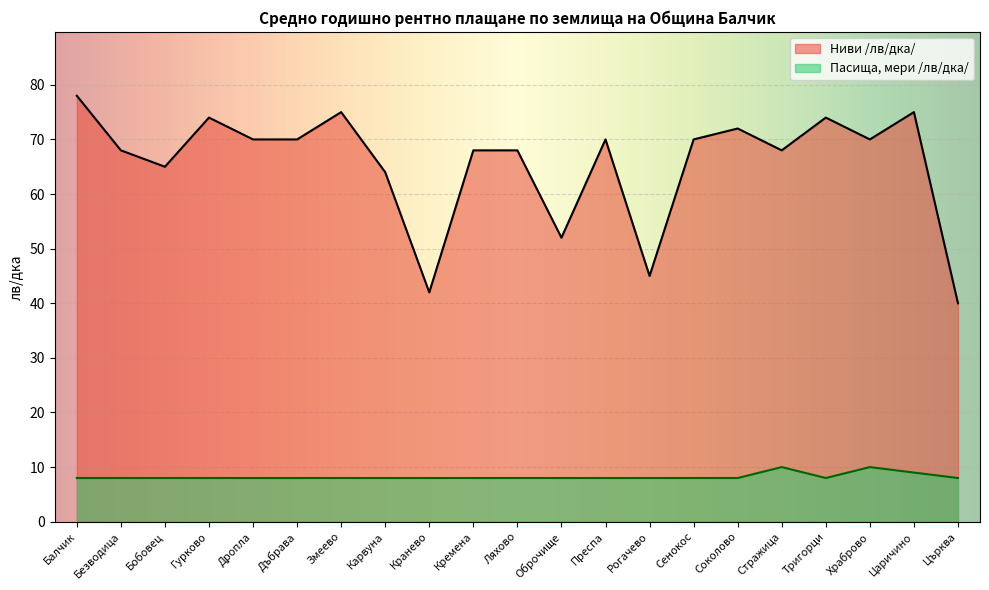

At which label is Пасища, мери /лв/дка/ closest to 9?

Царичино